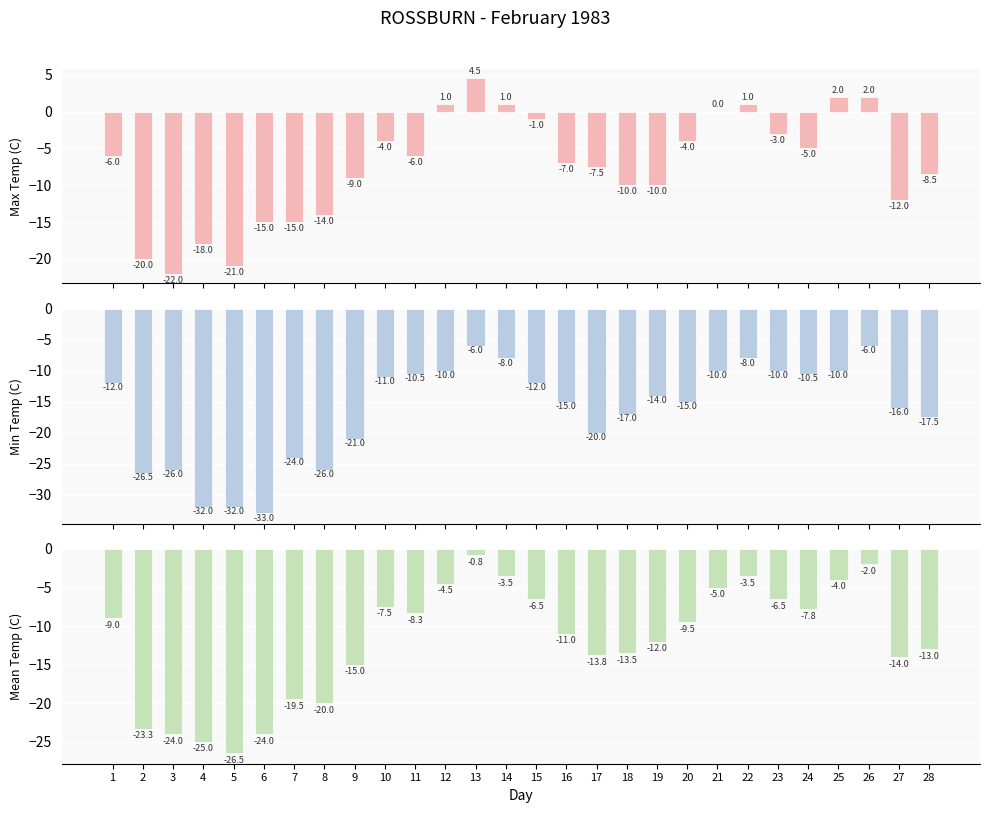

Are the bars horizontal?

No